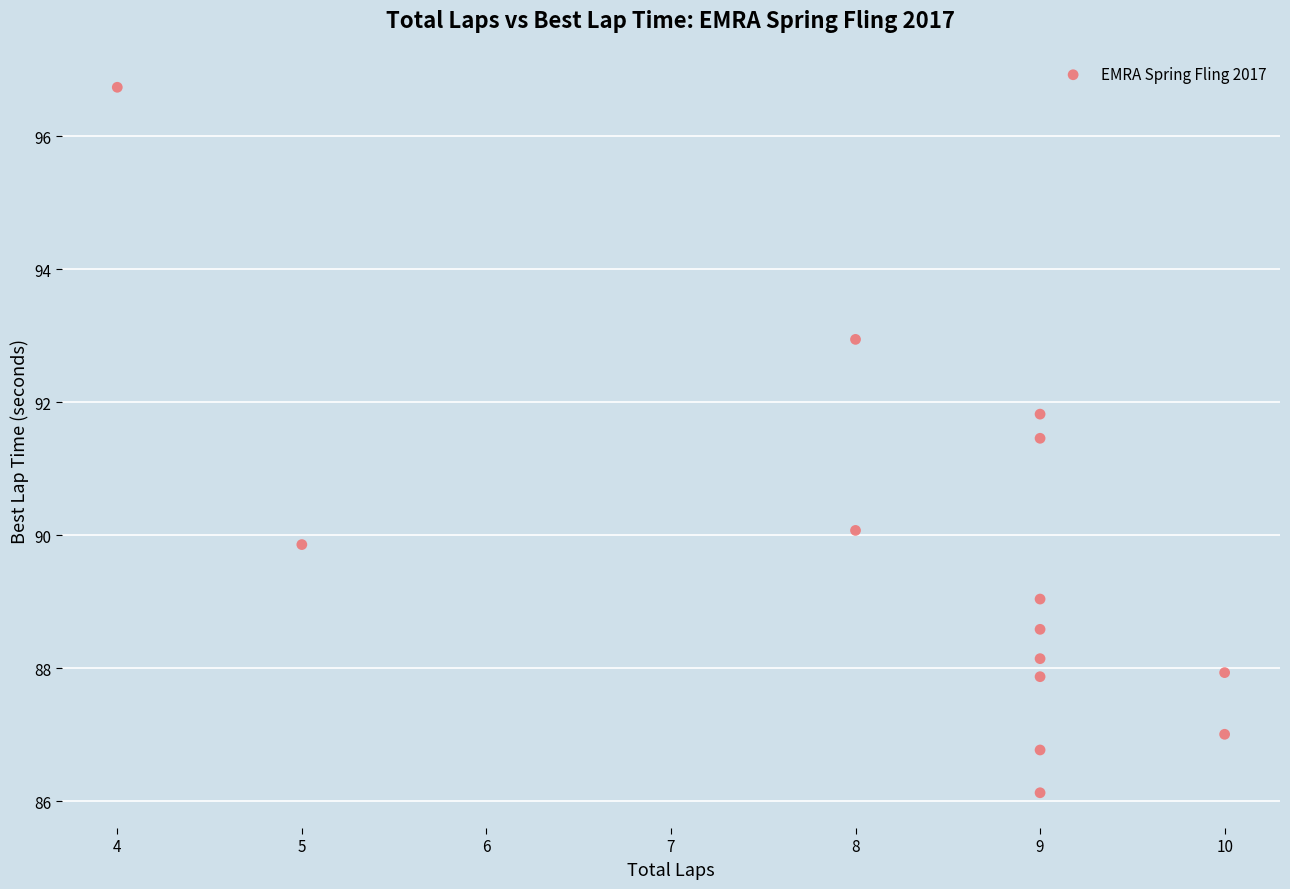

What Y value in the scatter plot is closest to 91?

91.5